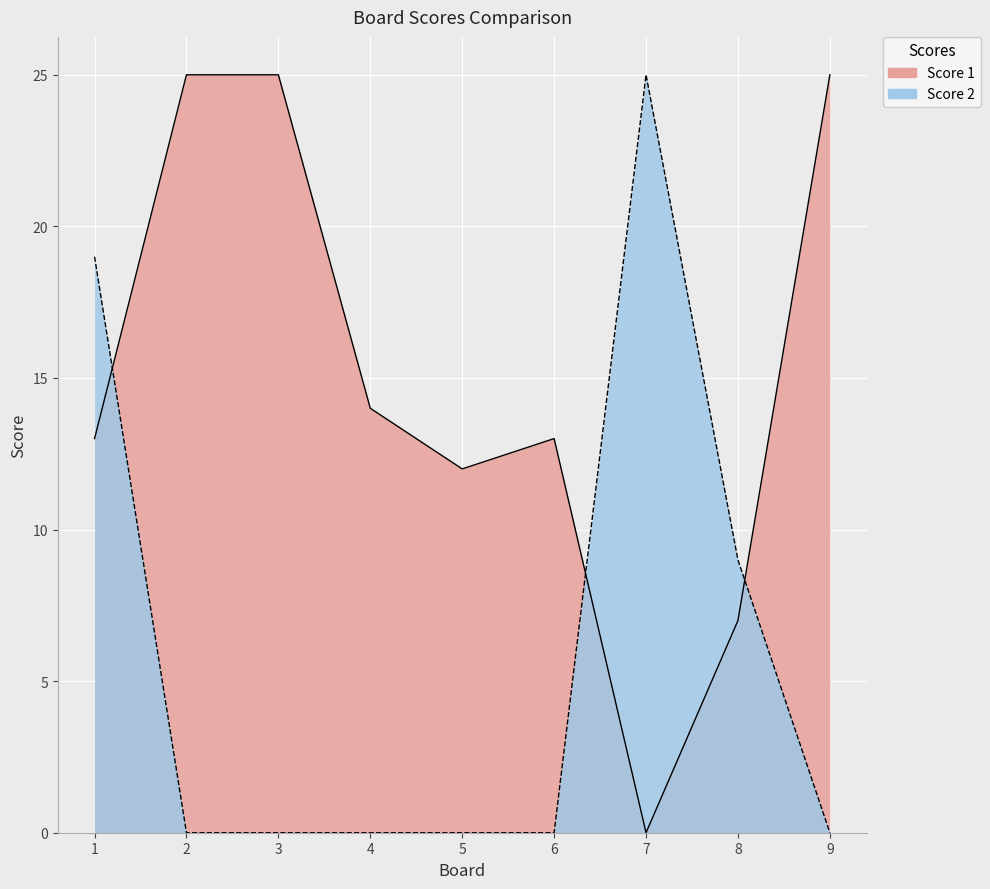

Reading right to left, extract all data points from this chart.

Score 1: 9=25	8=7	7=0	6=13	5=12	4=14	3=25	2=25	1=13
Score 2: 9=0	8=9	7=25	6=0	5=0	4=0	3=0	2=0	1=19